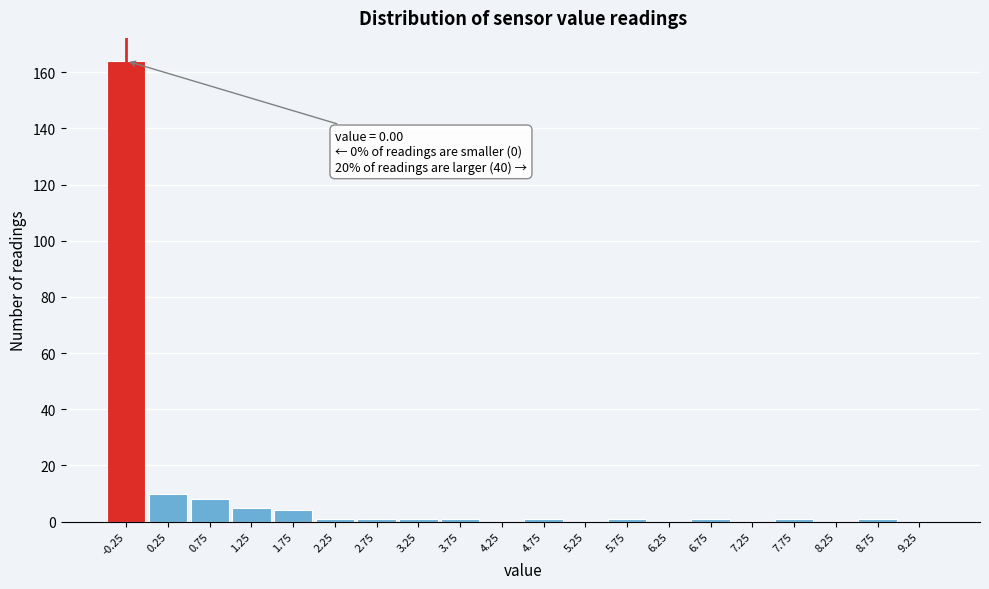

Reading right to left, what are all the values shown in this chart?

9.25=0	8.75=1	8.25=0	7.75=1	7.25=0	6.75=1	6.25=0	5.75=1	5.25=0	4.75=1	4.25=0	3.75=1	3.25=1	2.75=1	2.25=1	1.75=4	1.25=5	0.75=8	0.25=10	-0.25=164